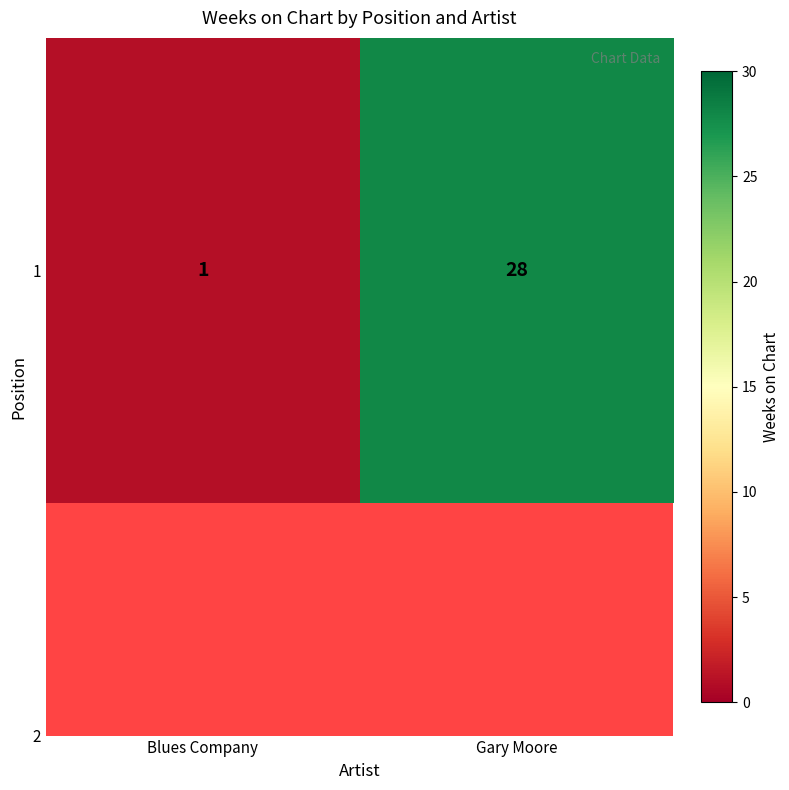

Rank the categories by value from highest to lowest.

Gary Moore, Blues Company